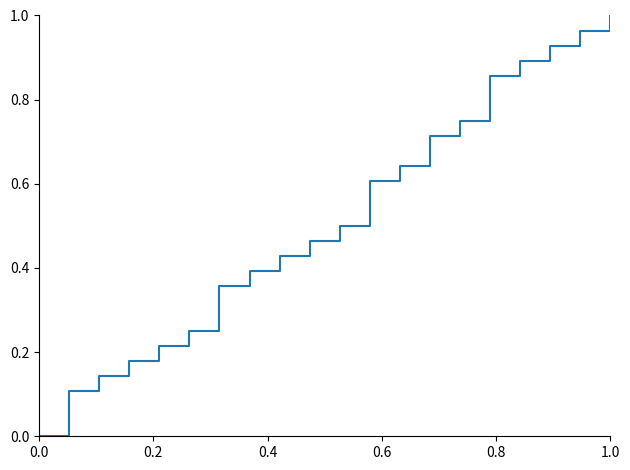

Does the chart have visible grid lines?

No